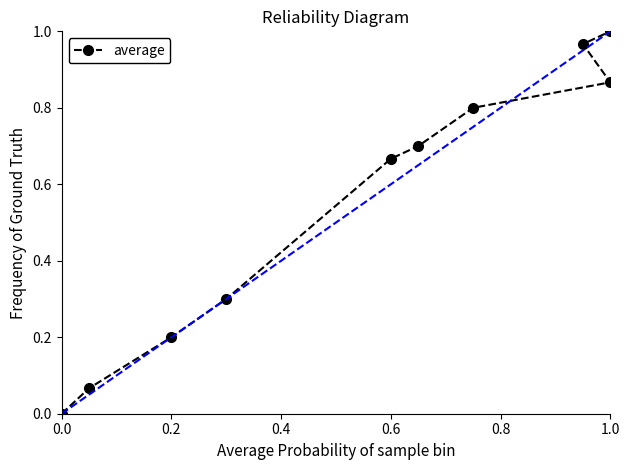

What is the average value?

0.6